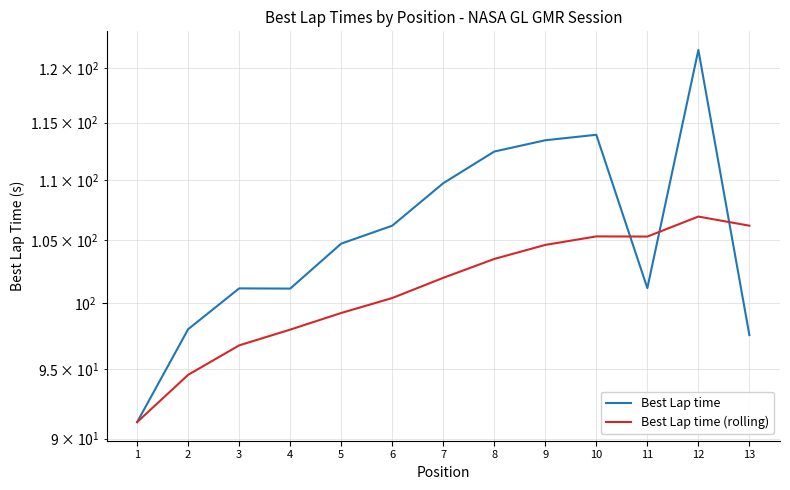

At which category does Best Lap time reach its first local peak?

3